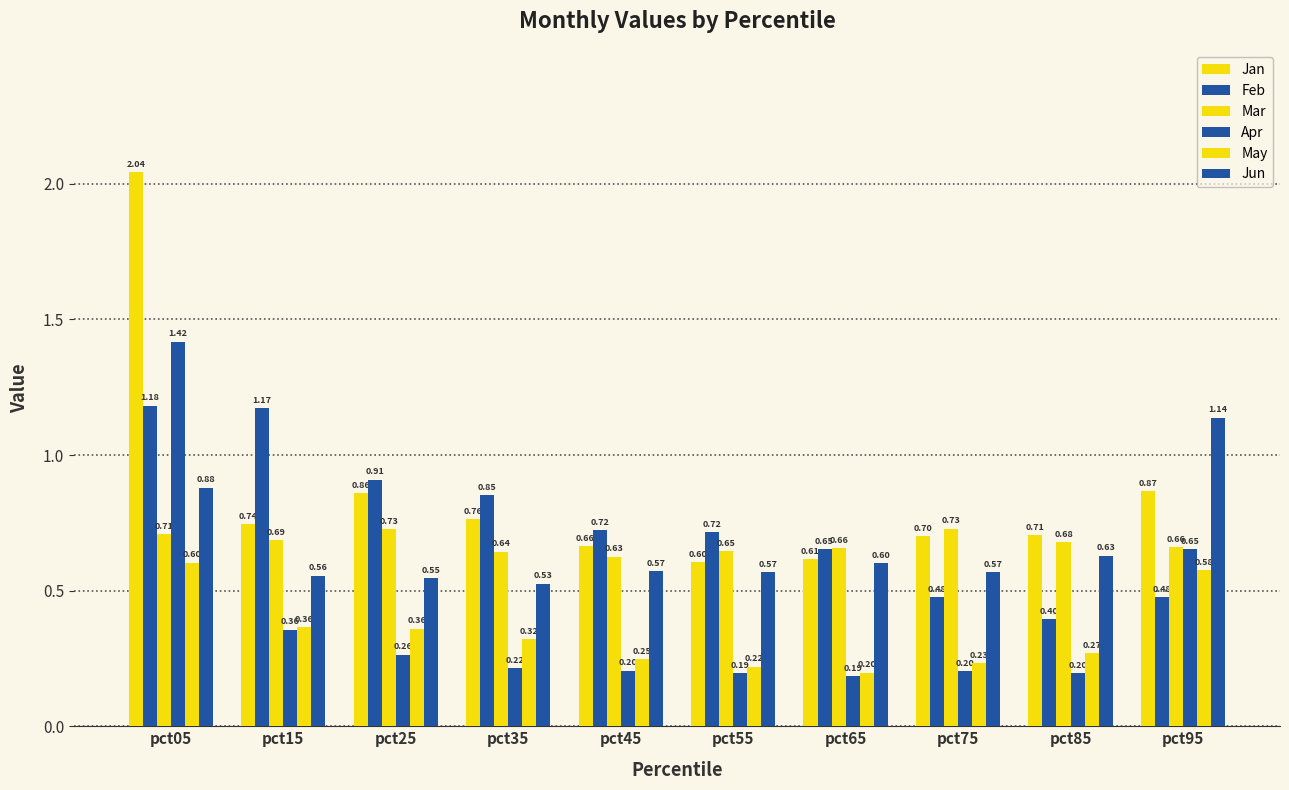

Which label corresponds to the largest value in the chart?

pct05